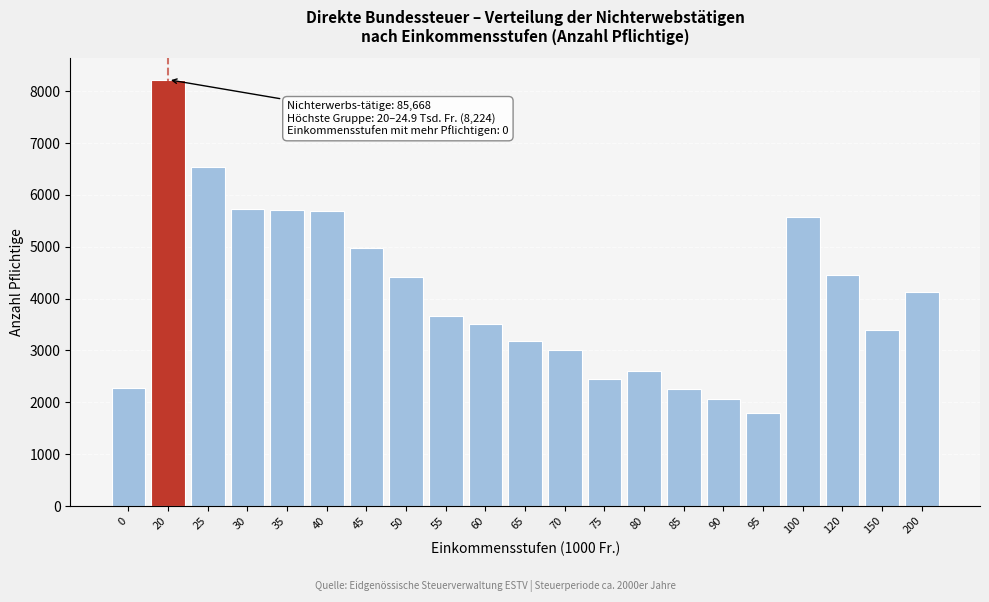

Read the value at 150, to the nearest 100.

3400